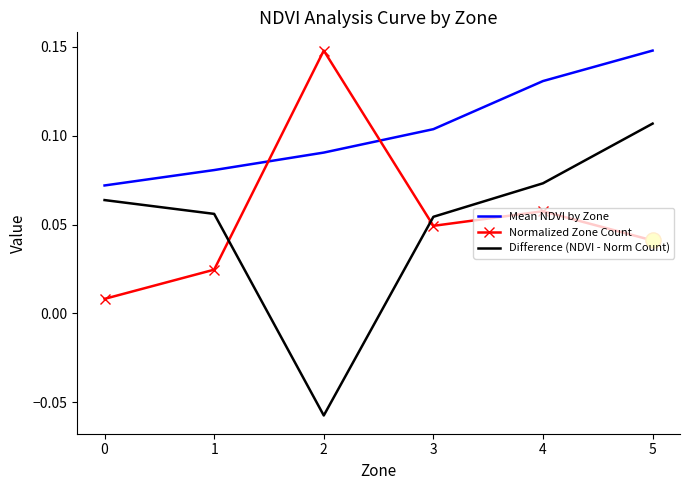

Is the value of Difference (NDVI - Norm Count) at 3 greater than the value of Mean NDVI by Zone at 1?

No